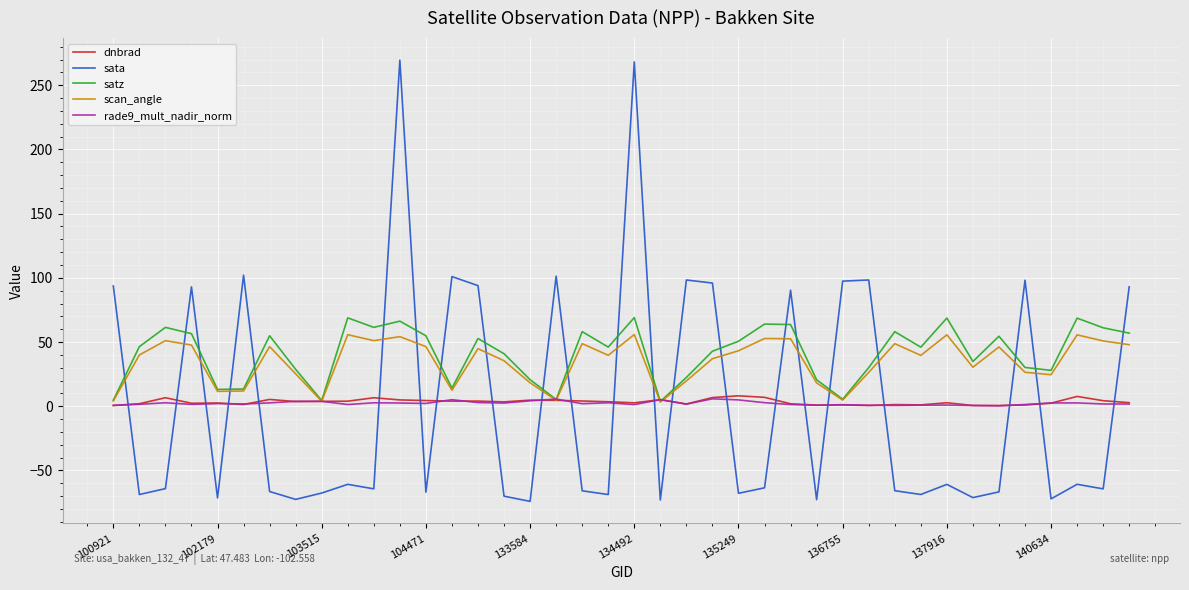

What is the highest value of the dnbrad series?

8.1